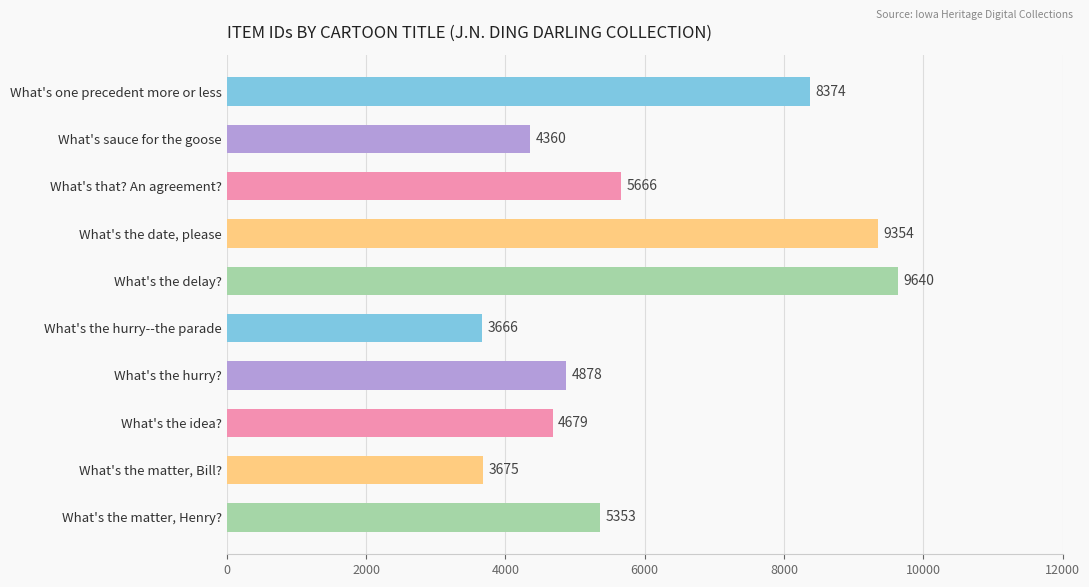

What is the change in value from What's one precedent more or less to What's that? An agreement??

-2708